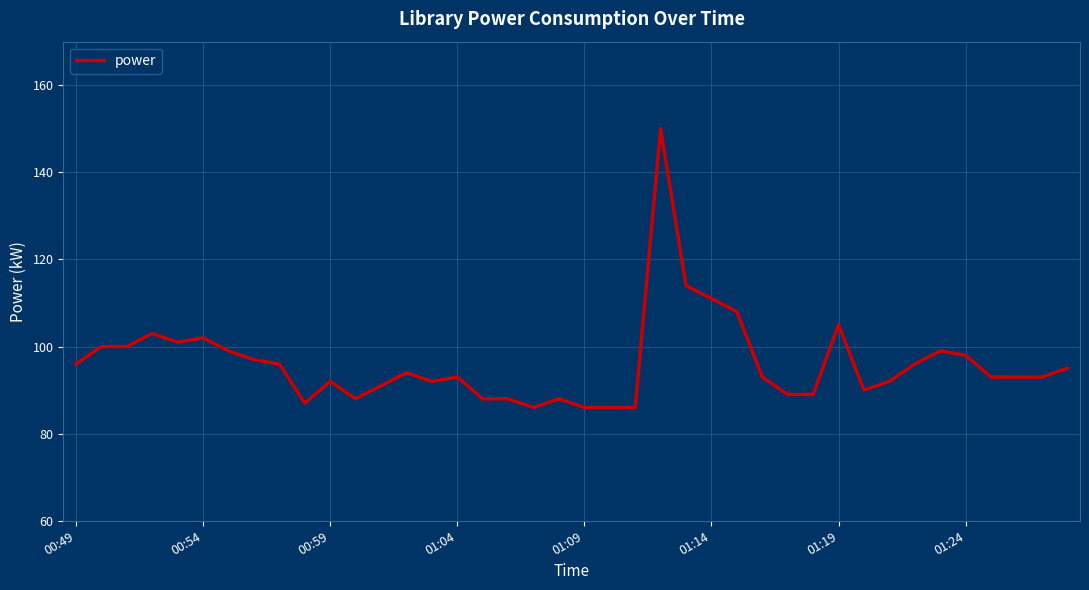

What is the difference between the maximum and minimum values?

64